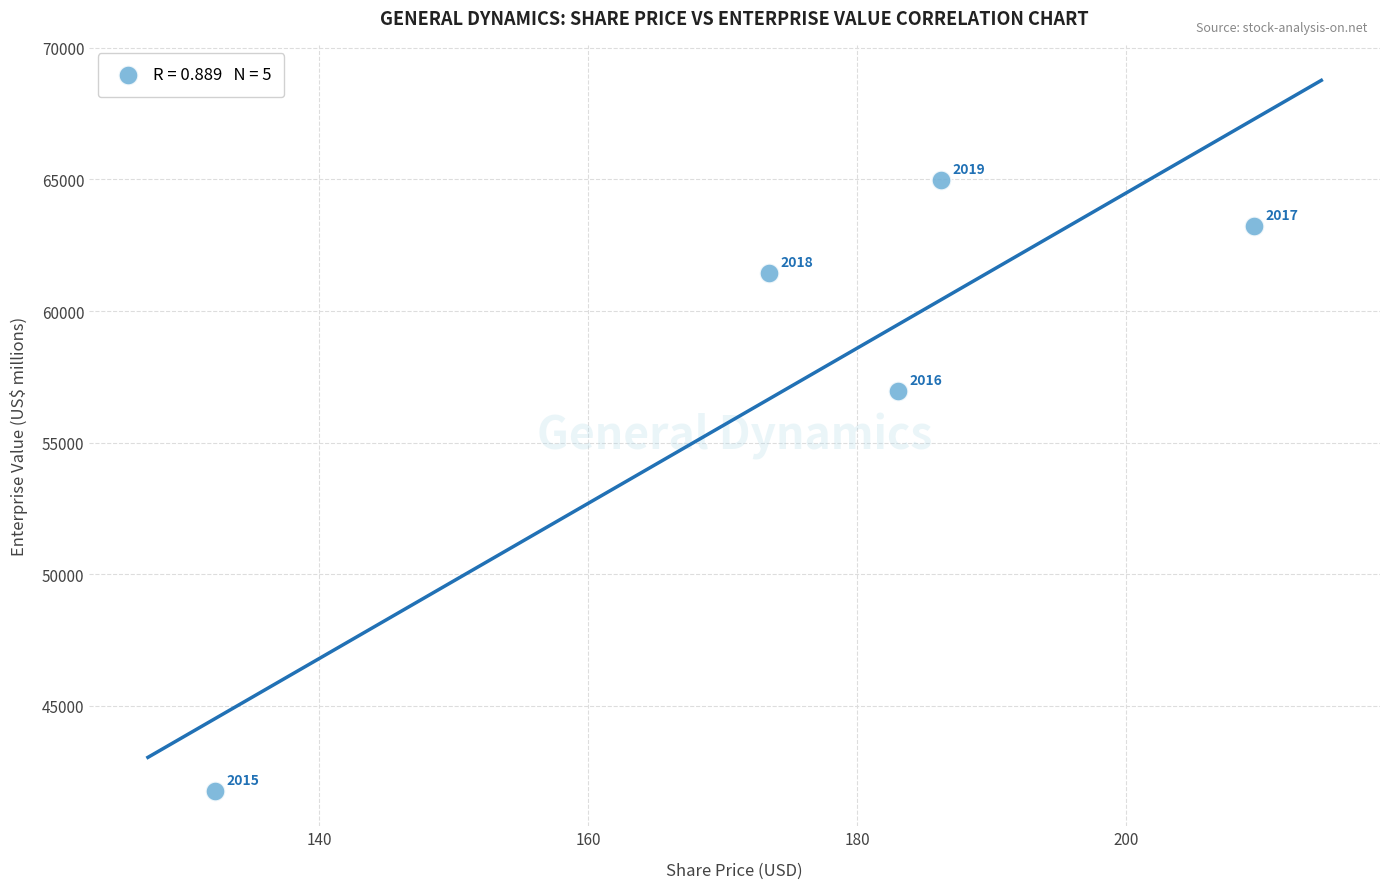

What is the average Y value?

57676